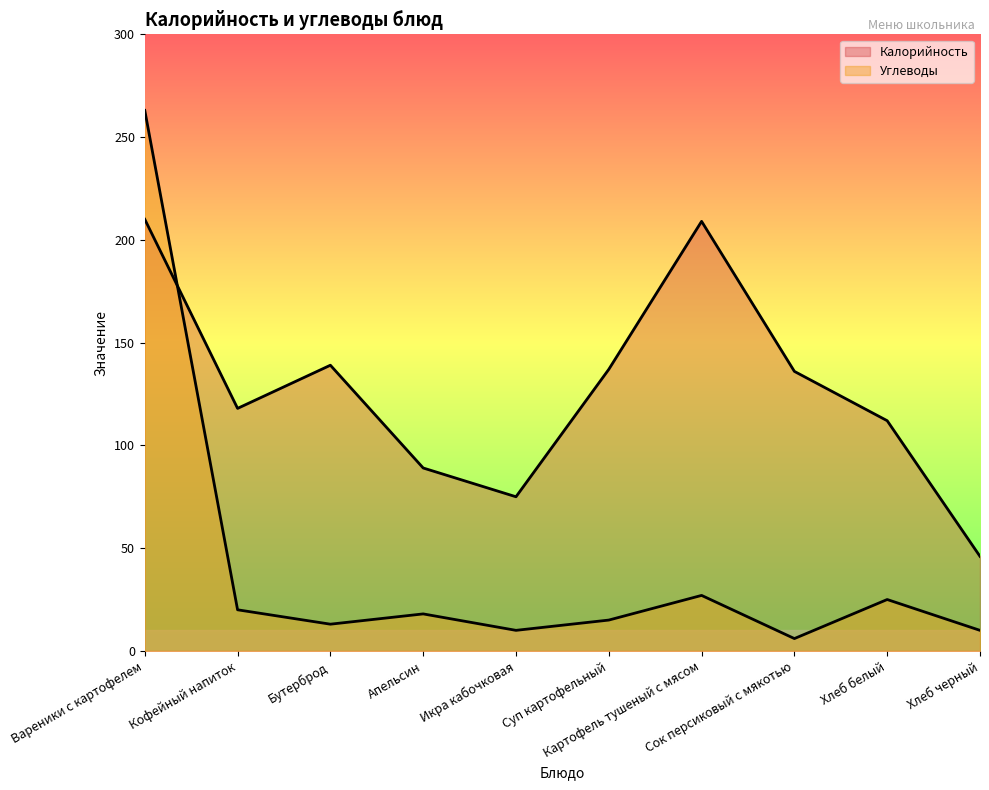

Reading left to right, what are all the values shown in this chart?

Калорийность: Вареники с картофелем=210	Кофейный напиток=118	Бутерброд=139	Апельсин=89	Икра кабочковая=75	Суп картофельный=137	Картофель тушеный с мясом=209	Сок персиковый с мякотью=136	Хлеб белый=112	Хлеб черный=46
Углеводы: Вареники с картофелем=263	Кофейный напиток=20	Бутерброд=13	Апельсин=18	Икра кабочковая=10	Суп картофельный=15	Картофель тушеный с мясом=27	Сок персиковый с мякотью=6	Хлеб белый=25	Хлеб черный=10